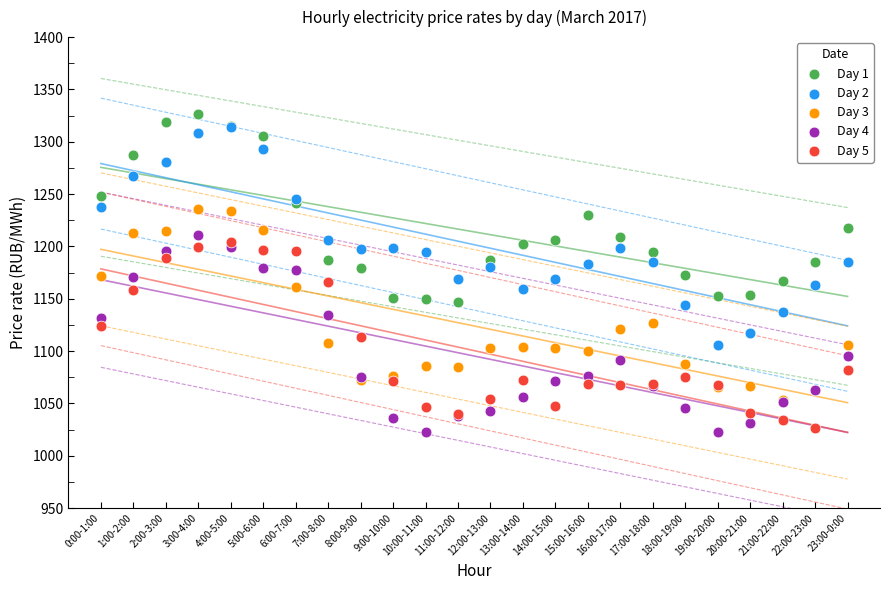

What are all the series names shown in the legend?

Day 1, Day 2, Day 3, Day 4, Day 5